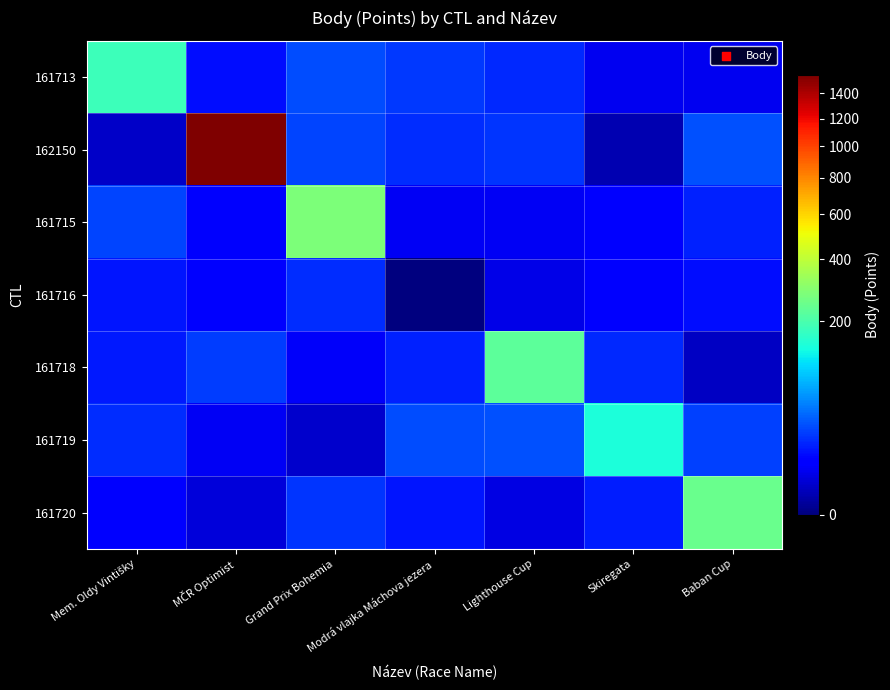

Which label corresponds to the largest value in the chart?

MČR Optimist